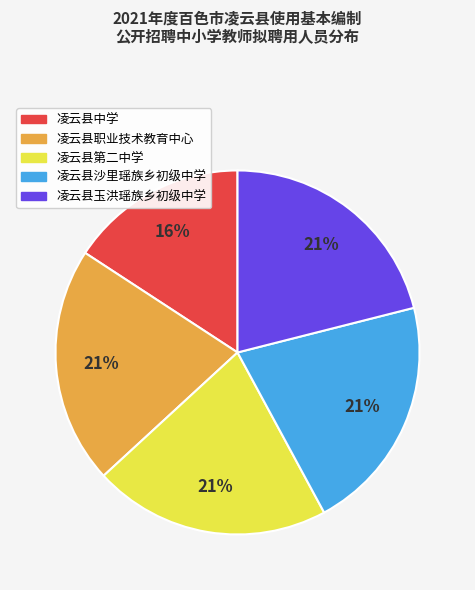

To the nearest percent, what is the average slice percentage?

20%